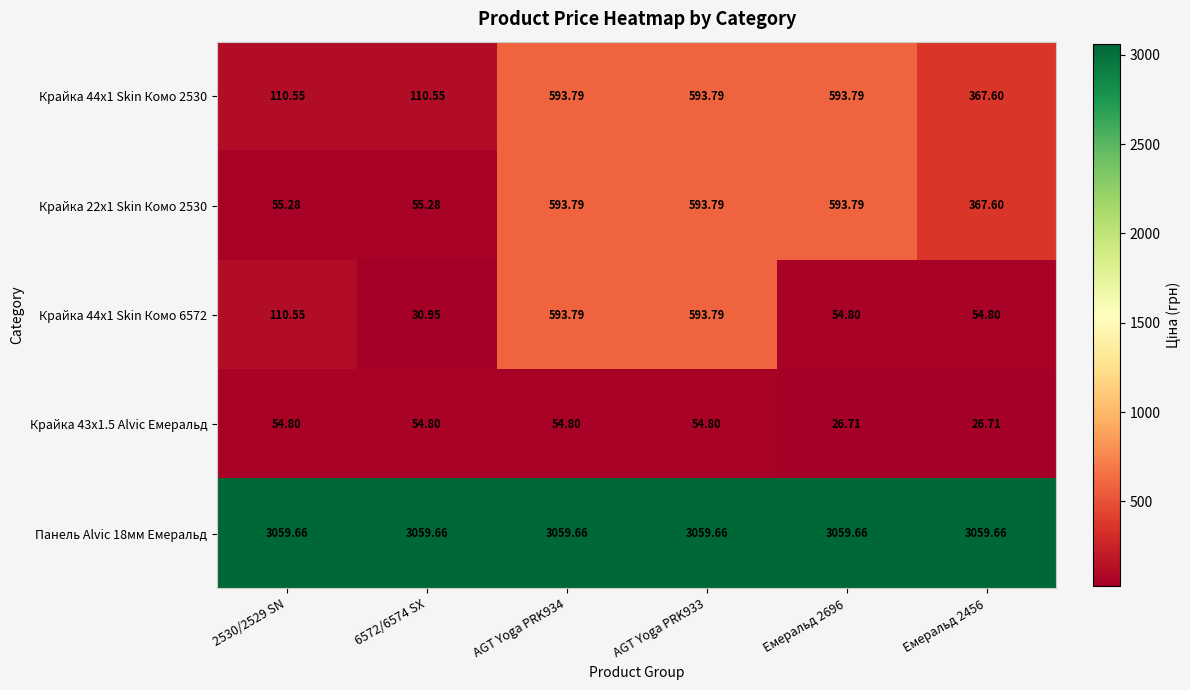

How many series are shown in this chart?

5